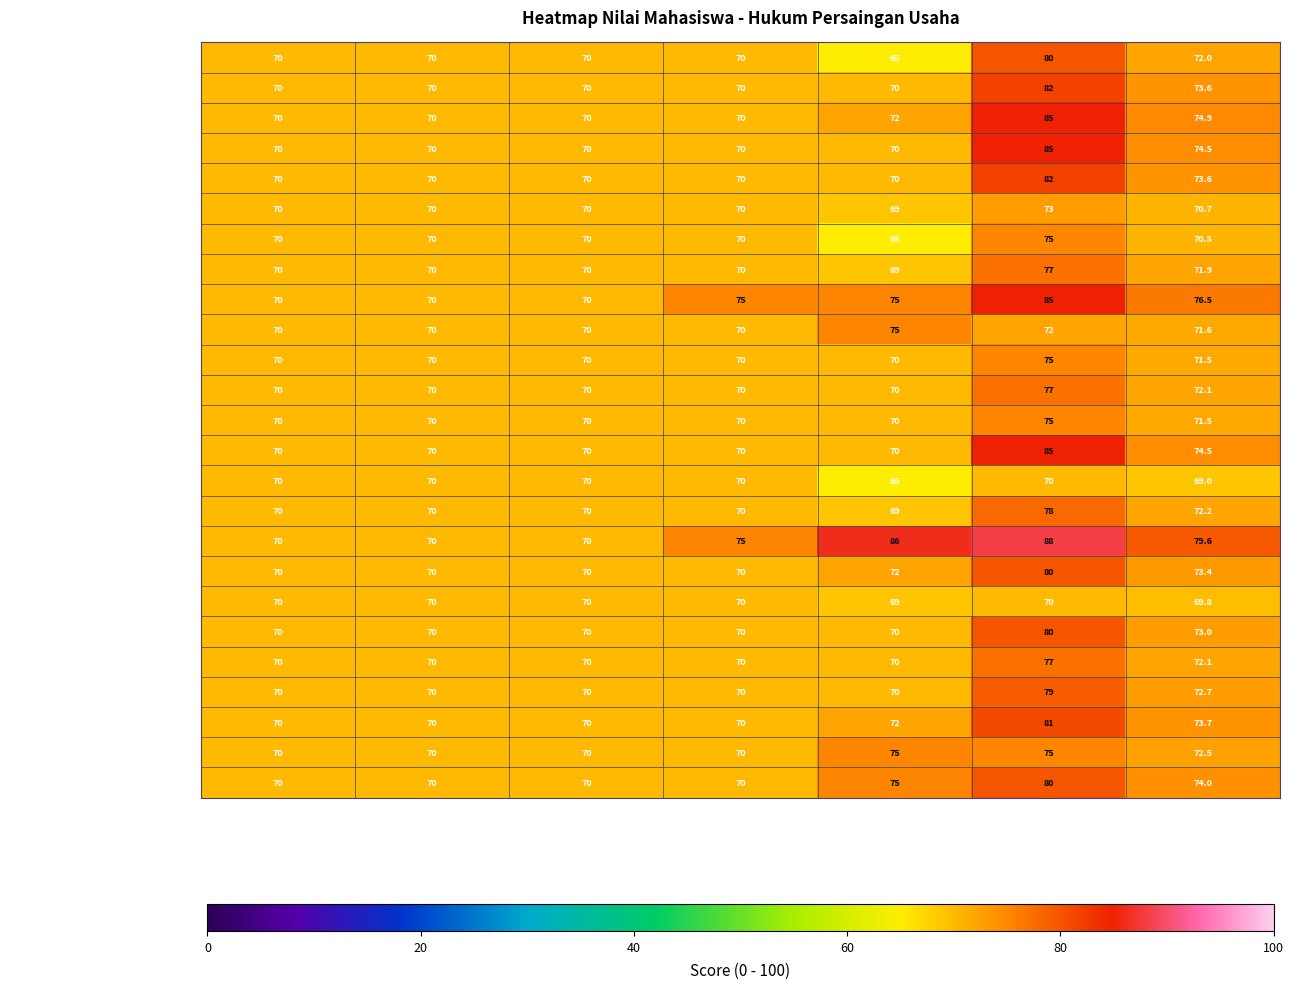

What is the difference between the TIARA values at UTS and Aktivitas Partisipatif?

5.0